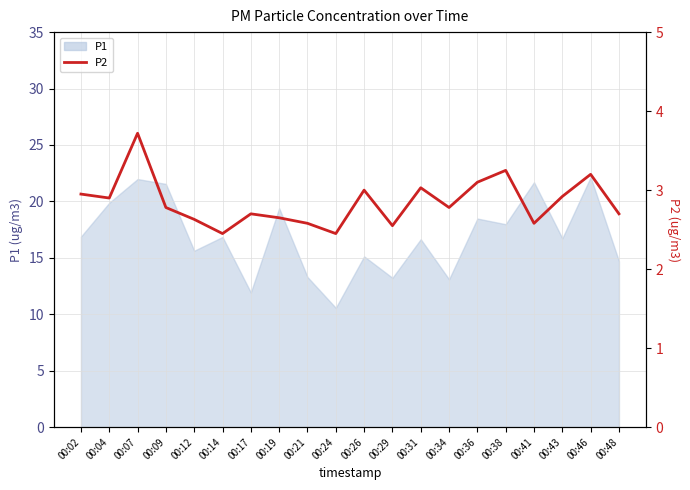

At which category does the chart reach its peak across all series?

00:07